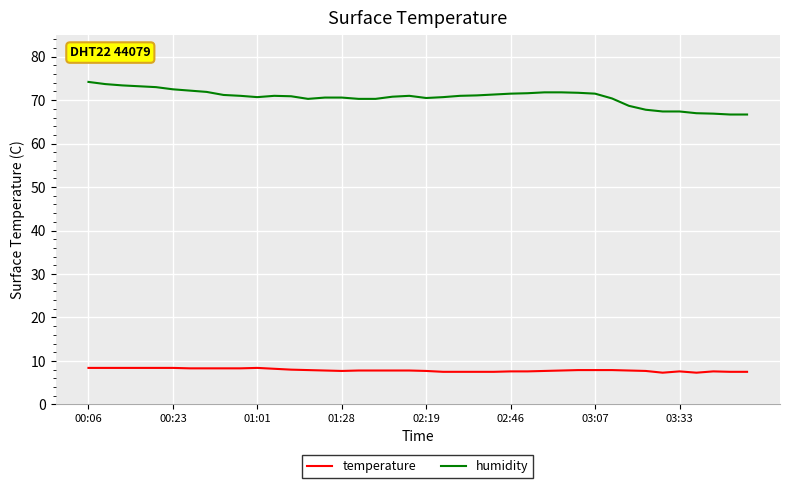

How many categories are shown in the chart?

40